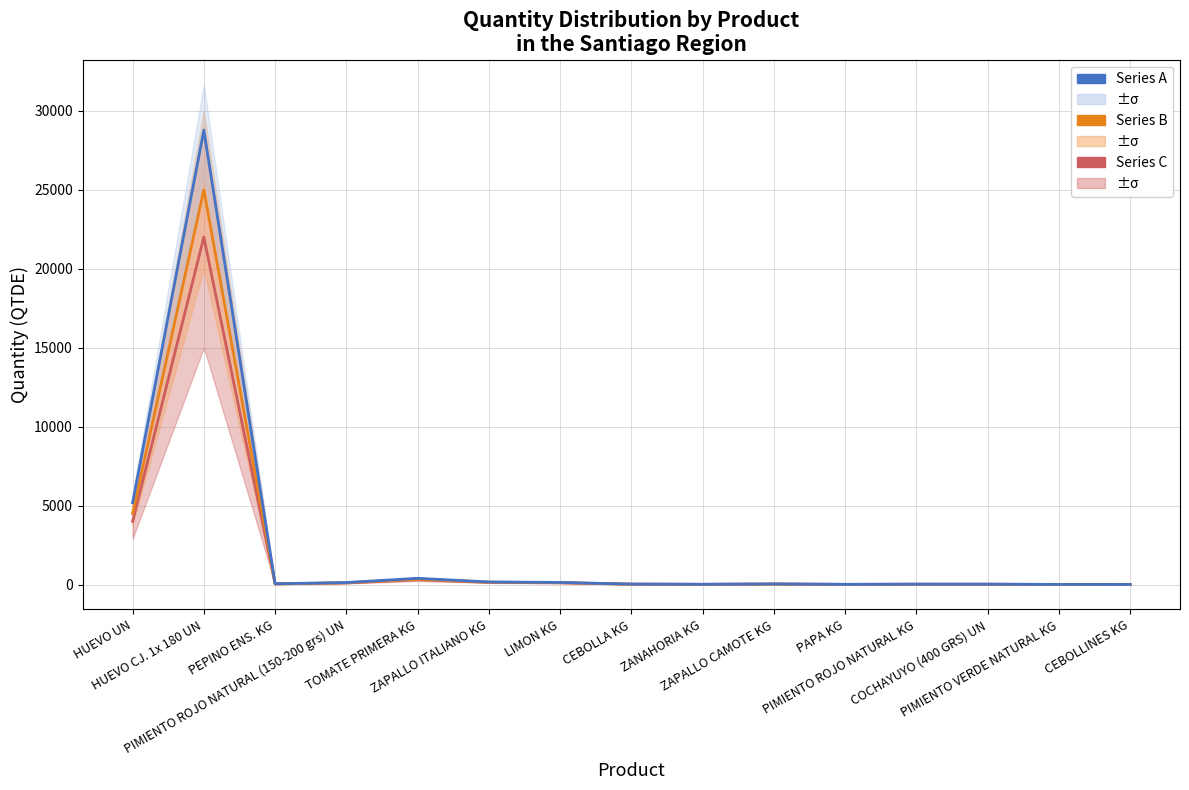

True or false: Series A and Series B intersect in this chart.

False